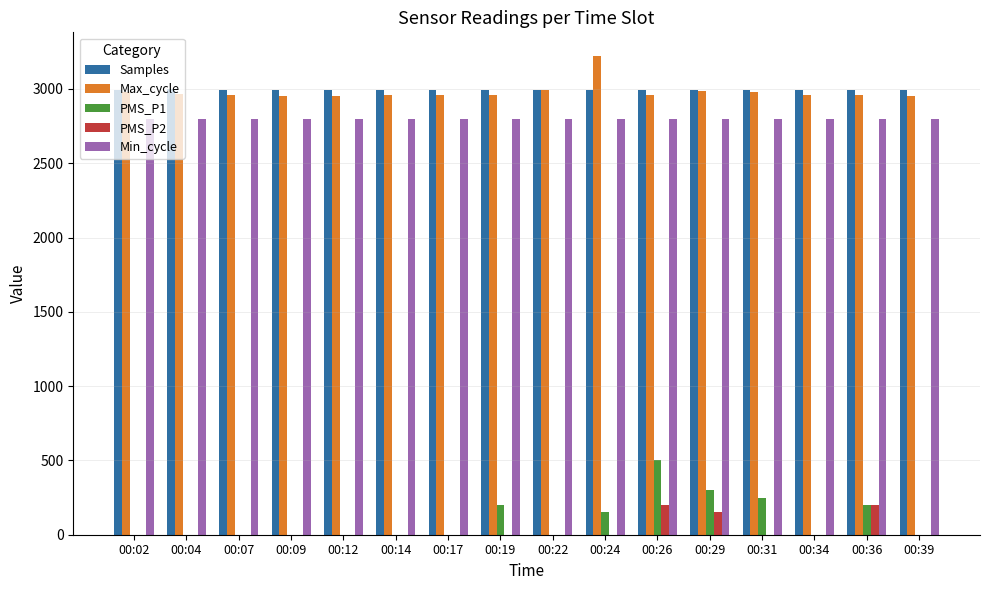

Which label corresponds to the largest value in the chart?

00:24